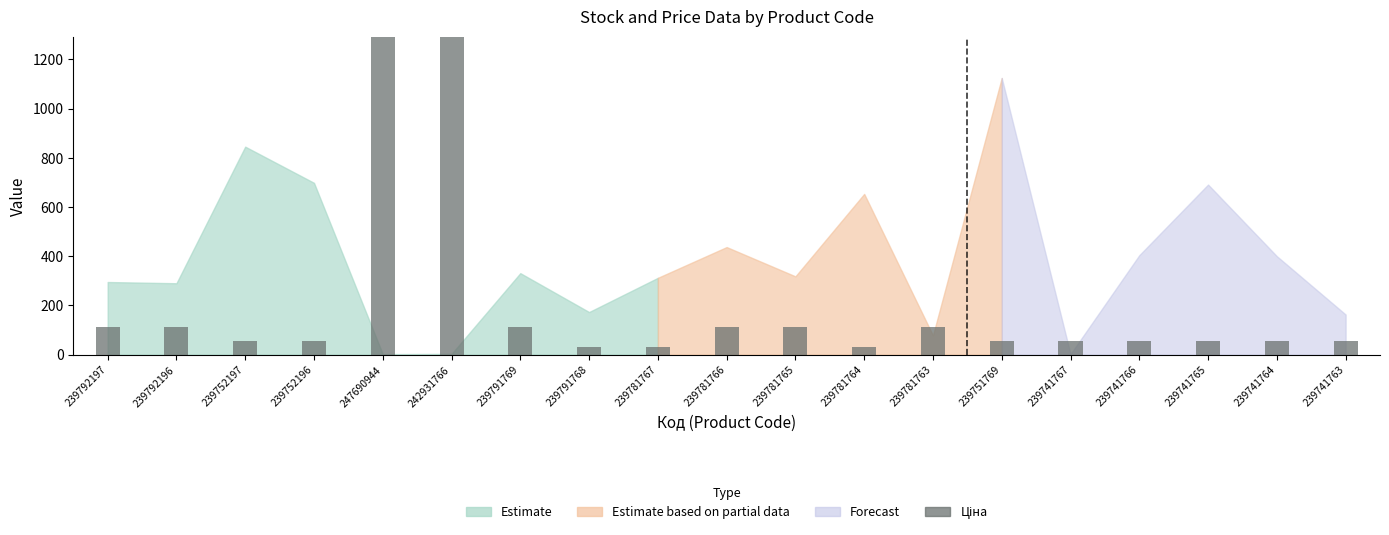

Which category has the highest value across all series?

247690944